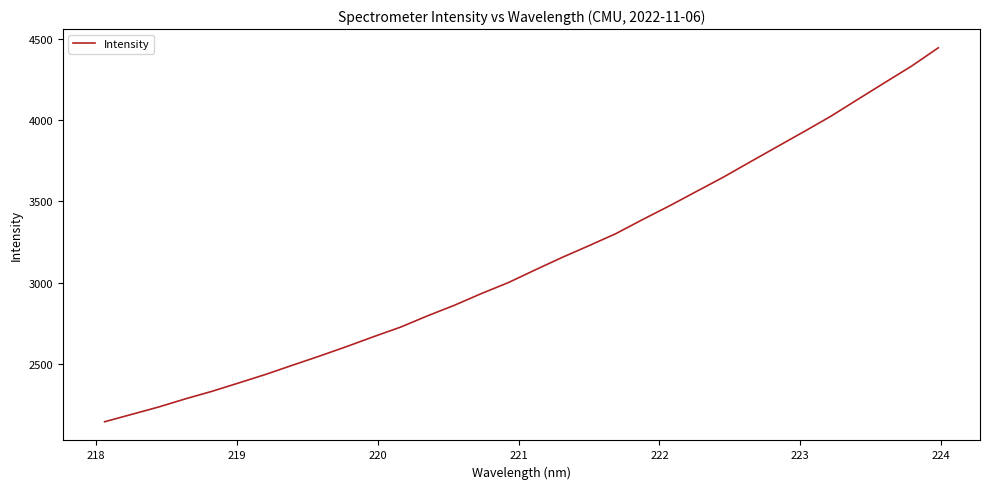

How many lines are shown in the chart?

1